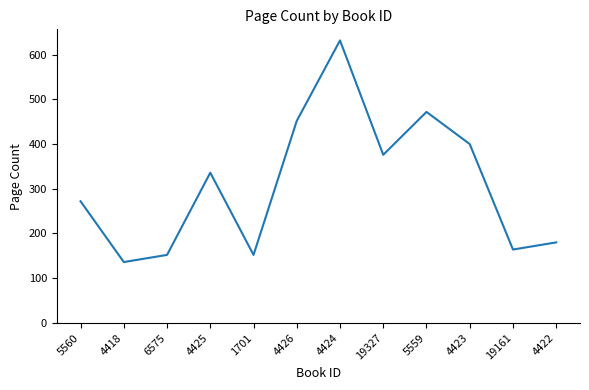

Reading left to right, list all the values displayed in this chart.

272	136	152	336	152	452	632	376	472	400	164	180